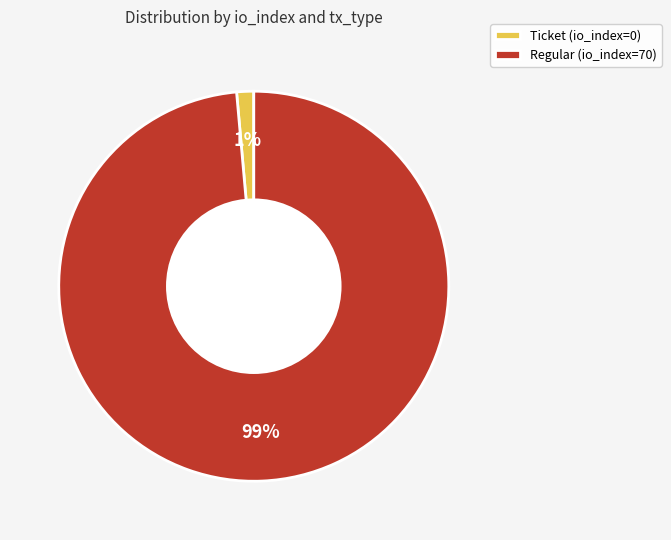

Between Regular (io_index=70) and Ticket (io_index=0), which is larger?

Regular (io_index=70)